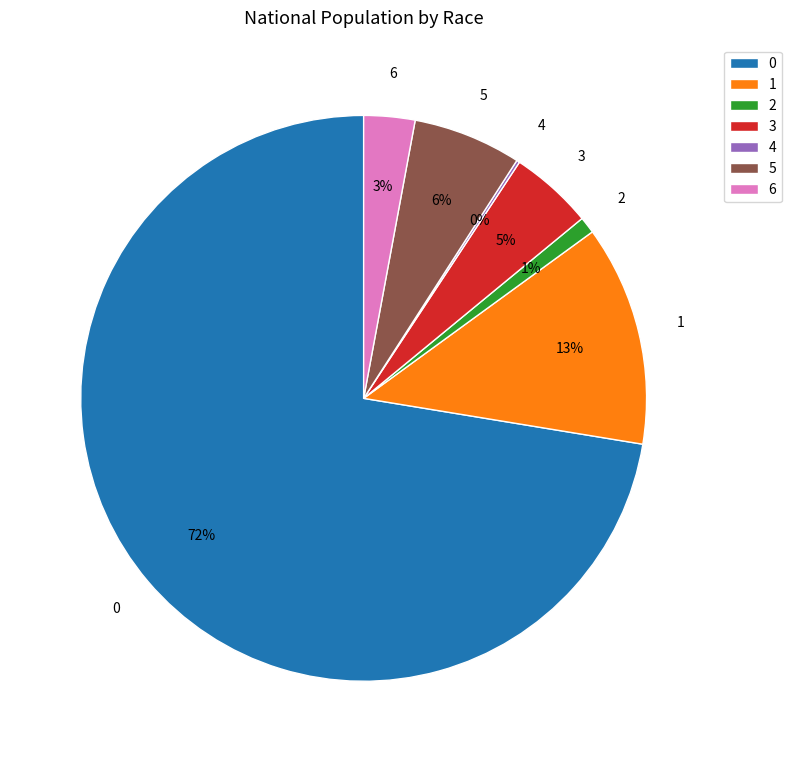

To the nearest percent, what is the difference between the 2 and 5 slice percentages?

5%